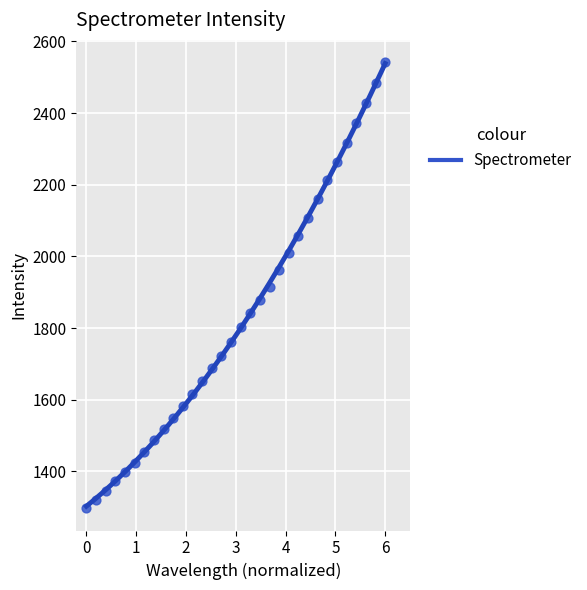

What is the range of X values (max minus min)?

6.0